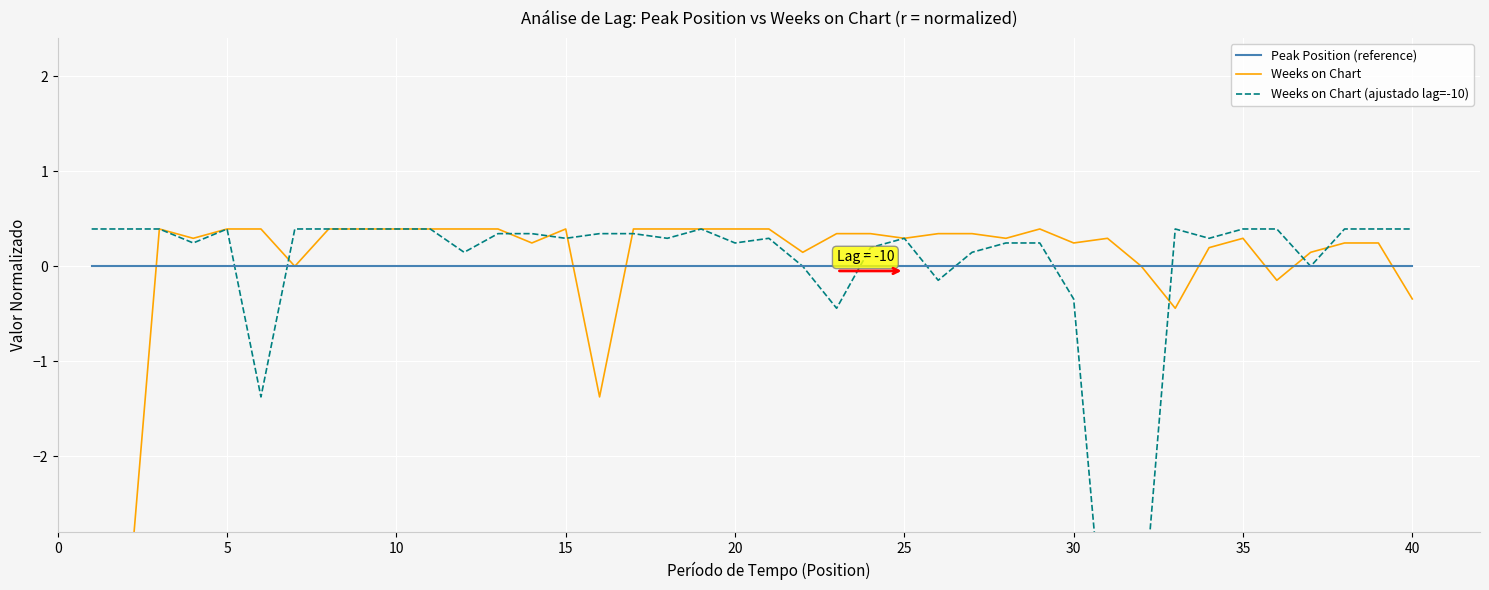

Rank the series at 20 from highest to lowest value.

Weeks on Chart, Weeks on Chart (ajustado lag=-10), Peak Position (reference)